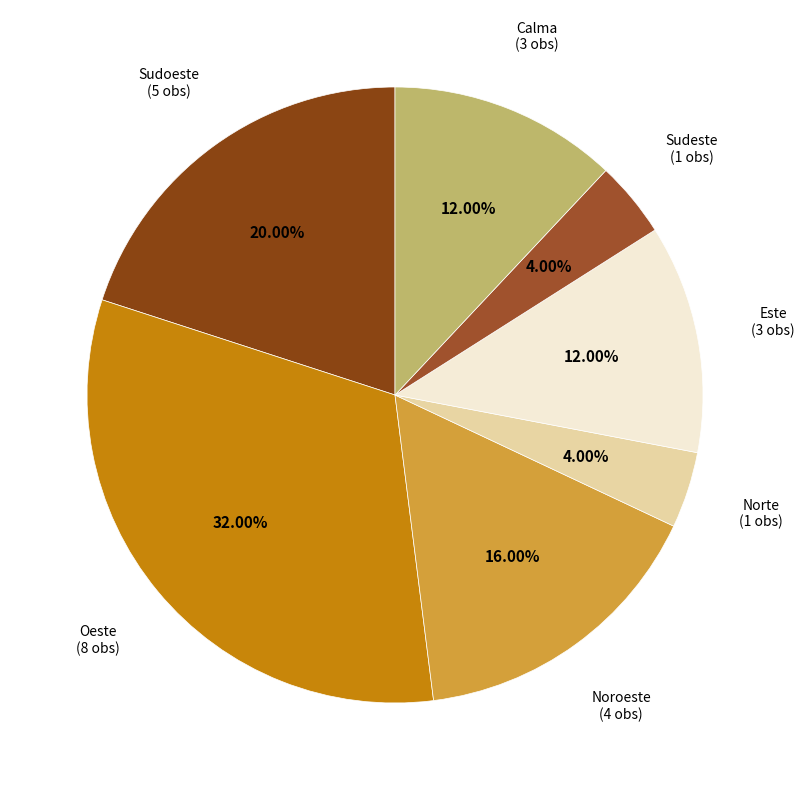

Count the number of slices in the pie.

7